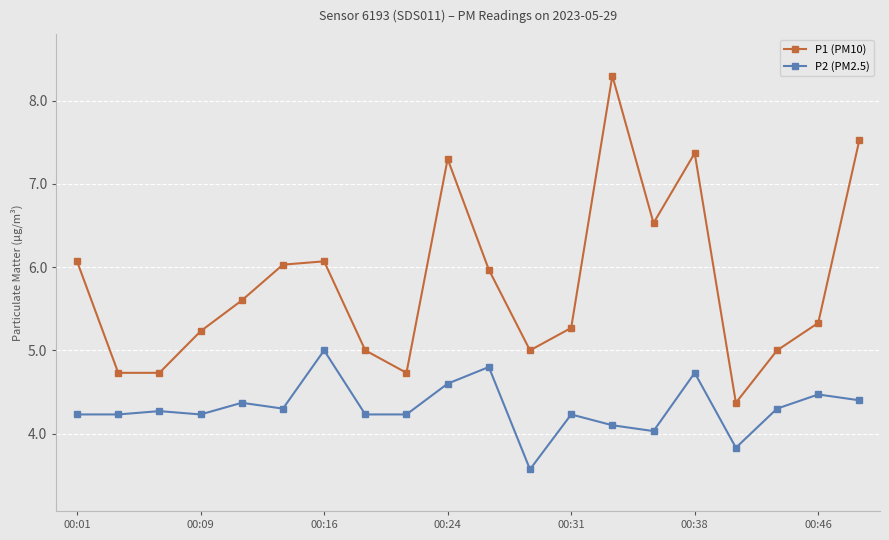

What is the greatest value displayed?

8.3